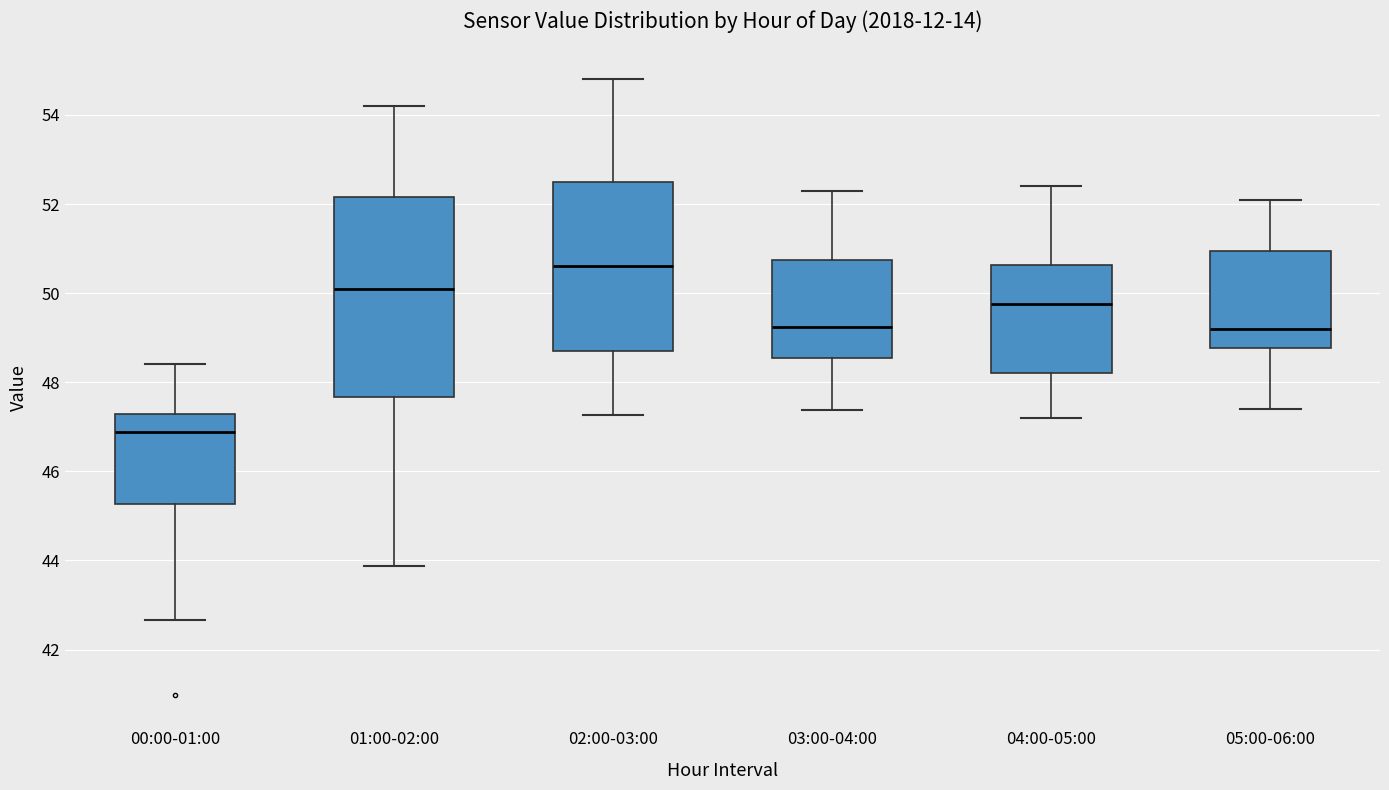

Reading left to right, read every box against the y-axis: the position of its median line, the range the box covers, and the ends of its whiskers. The values are not printed on the chart, so give them approximately, as read against the axis.

00:00-01:00: median 46.8, box 45.2 to 47.2, whiskers 42.6 to 48.4
01:00-02:00: median 50.2, box 47.6 to 52.2, whiskers 43.8 to 54.2
02:00-03:00: median 50.6, box 48.8 to 52.4, whiskers 47.2 to 54.8
03:00-04:00: median 49.2, box 48.6 to 50.8, whiskers 47.4 to 52.4
04:00-05:00: median 49.8, box 48.2 to 50.6, whiskers 47.2 to 52.4
05:00-06:00: median 49.2, box 48.8 to 51.0, whiskers 47.4 to 52.2